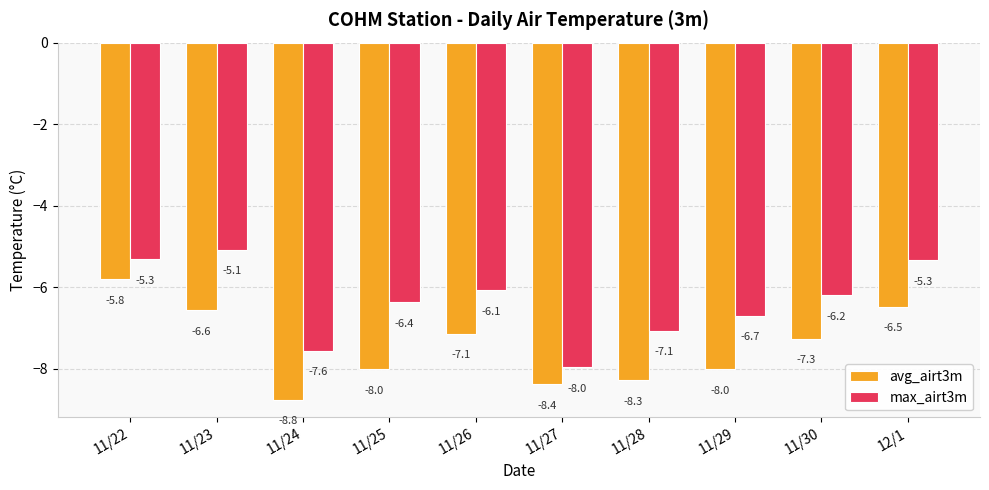

What are all the series names shown in the legend?

avg_airt3m, max_airt3m